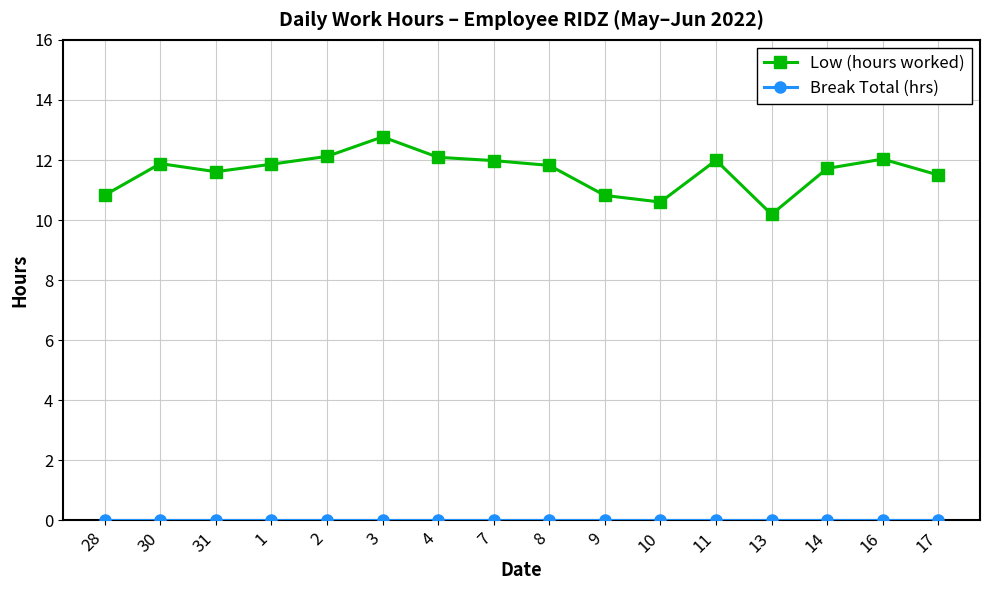

At which label does Low (hours worked) reach its minimum?

13